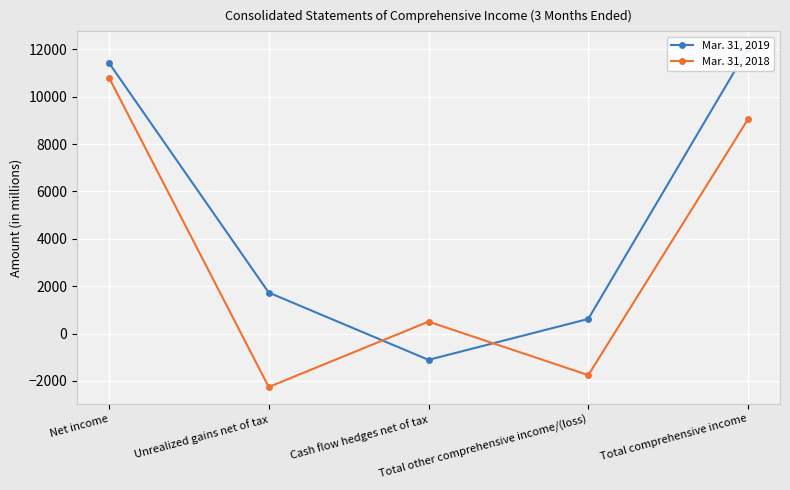

Between which two adjacent categories do Mar. 31, 2018 and Mar. 31, 2019 first intersect?

Unrealized gains net of tax and Cash flow hedges net of tax